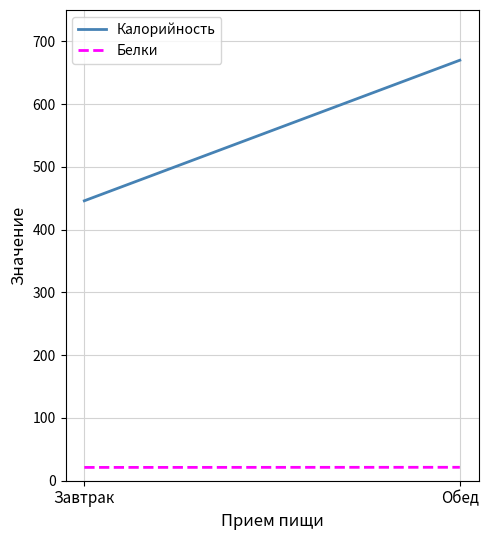

Is it true that Белки equals 37.0 at Завтрак?

False